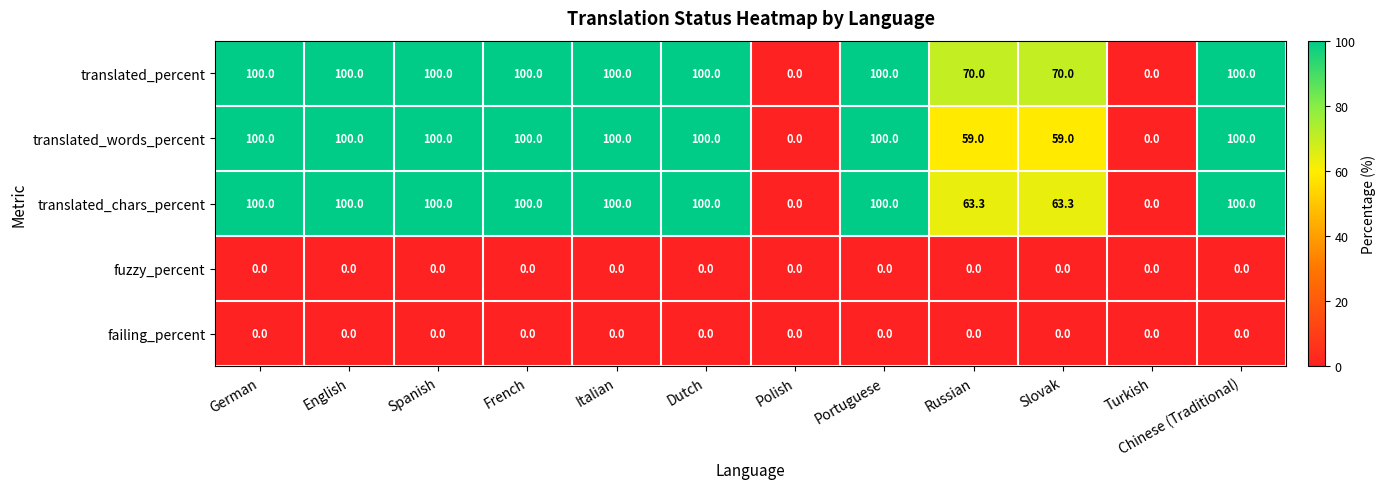

The value of translated_words_percent at Portuguese is 59.4. True or false?

False